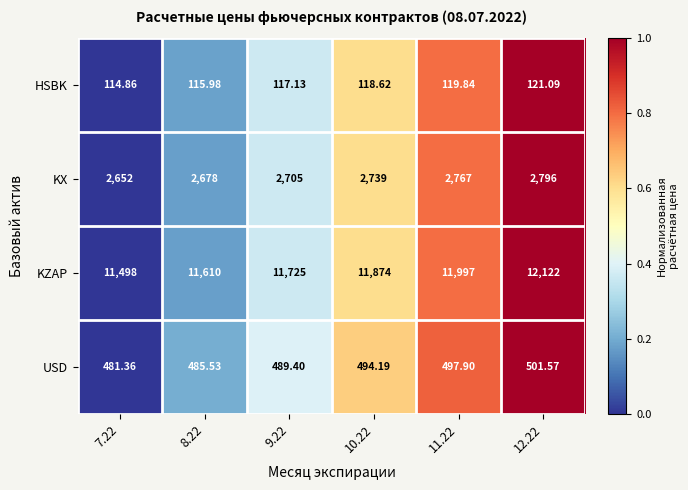

Is the value of HSBK at 10.22 greater than the value of KX at 9.22?

No